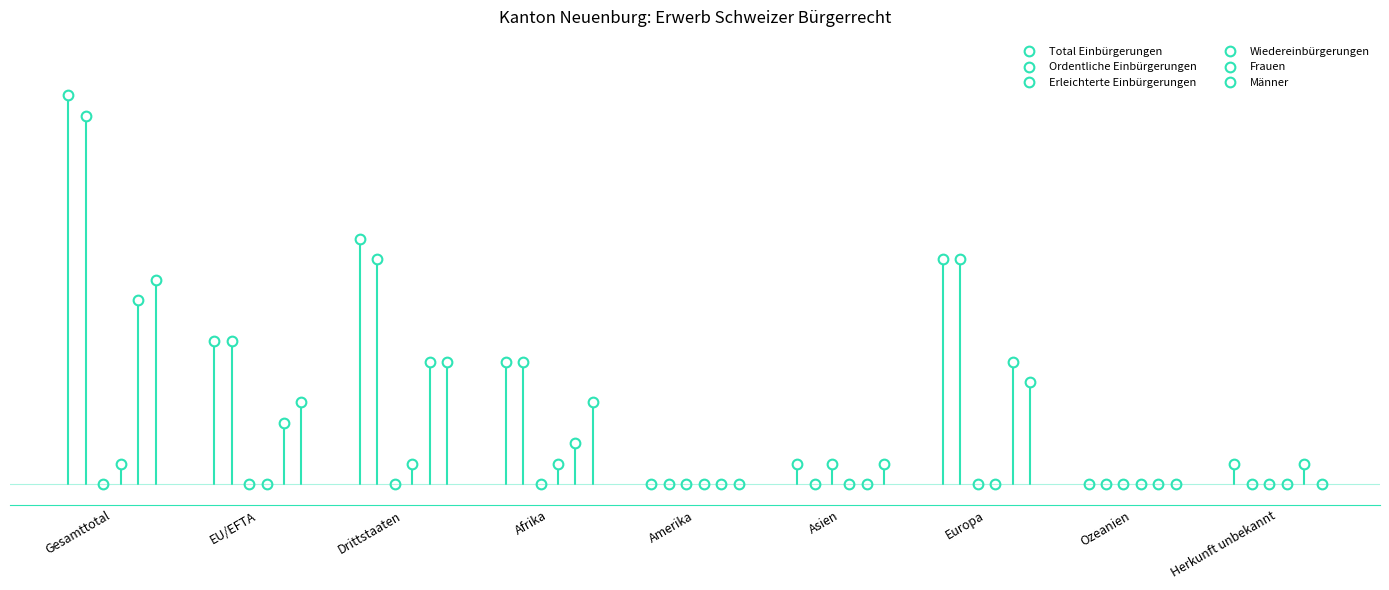

Which series has the largest total across all categories?

Total Einbürgerungen